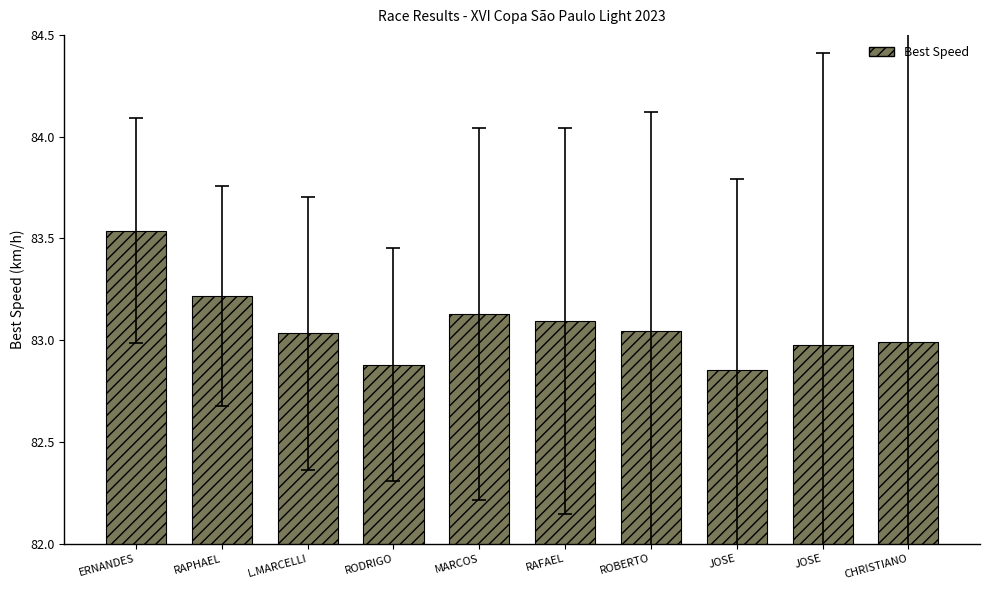

Are the bars horizontal?

No